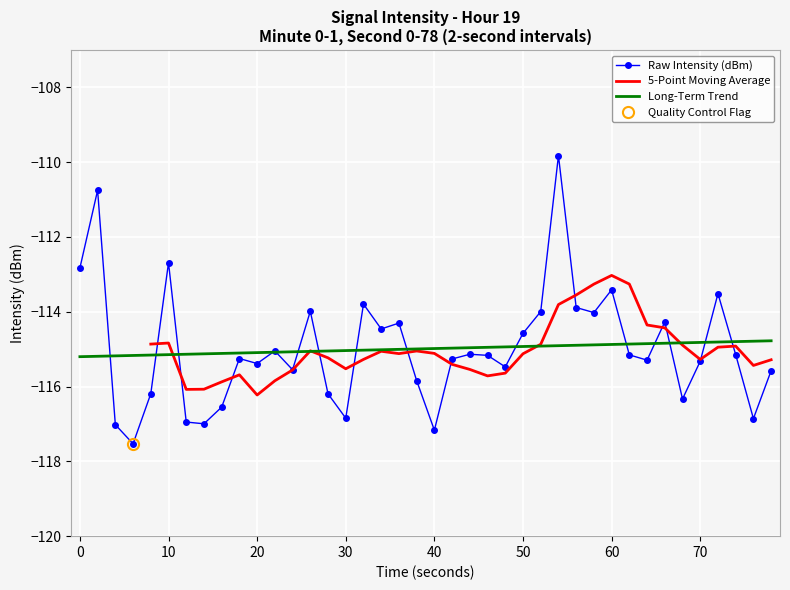

Is it true that Long-Term Trend equals -203.9 at 50?

False